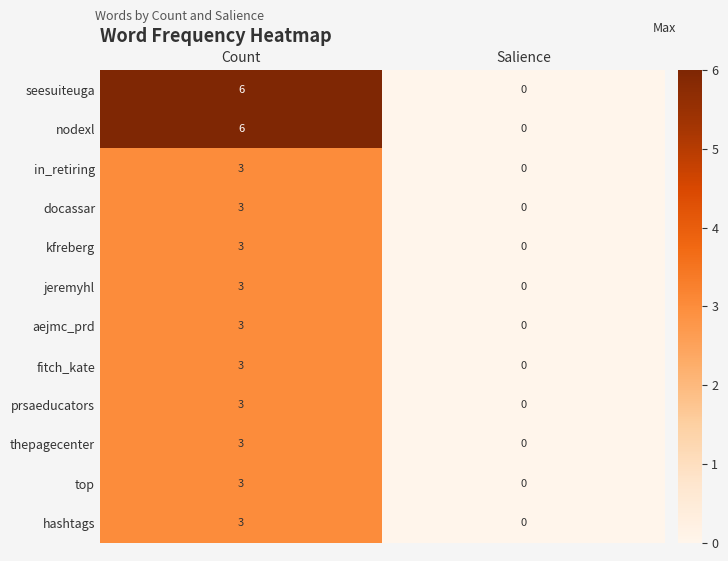

What is the total value across all series at Count?

42